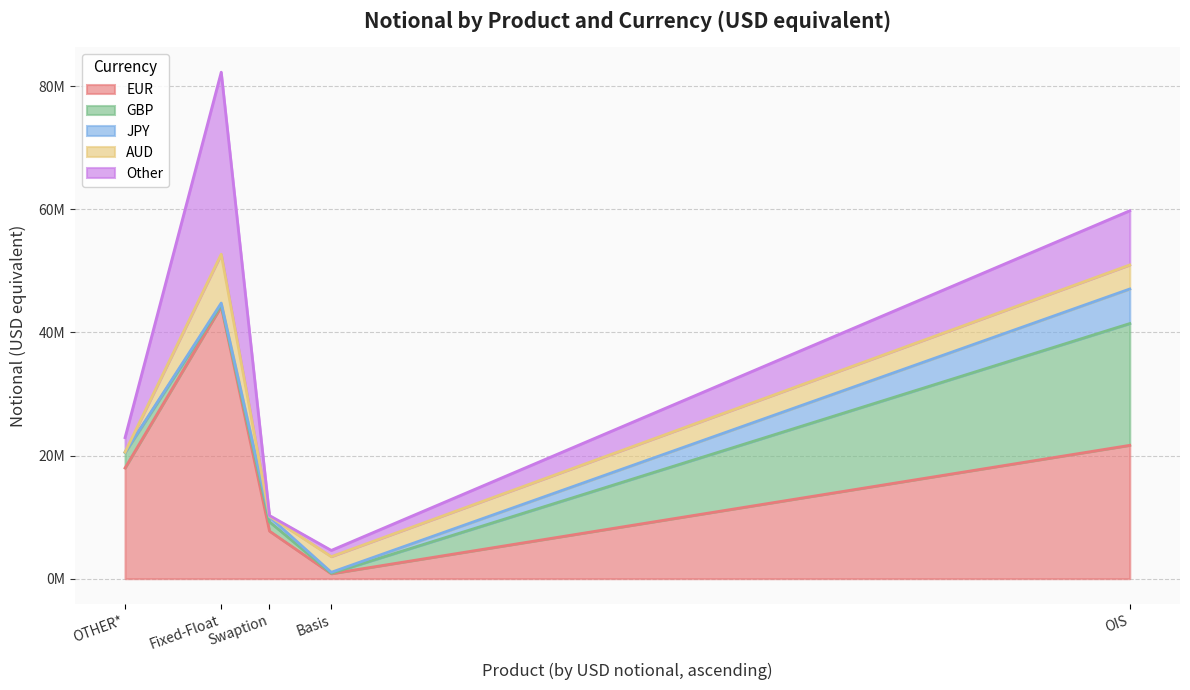

What are all the series names shown in the legend?

EUR, GBP, JPY, AUD, Other